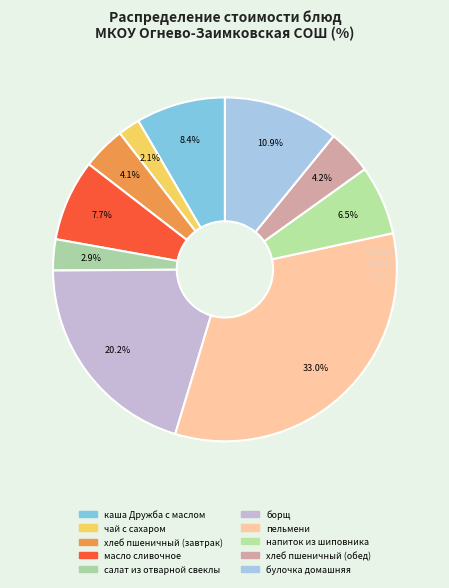

Does пельмени represent more than half of the total?

No